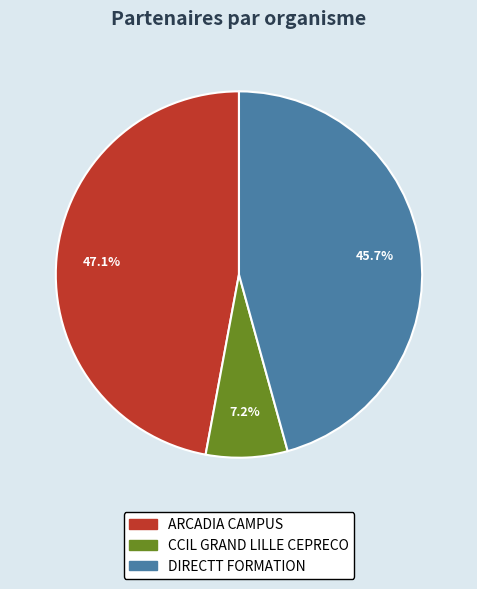

The DIRECTT FORMATION slice represents 59% of the pie. True or false?

False